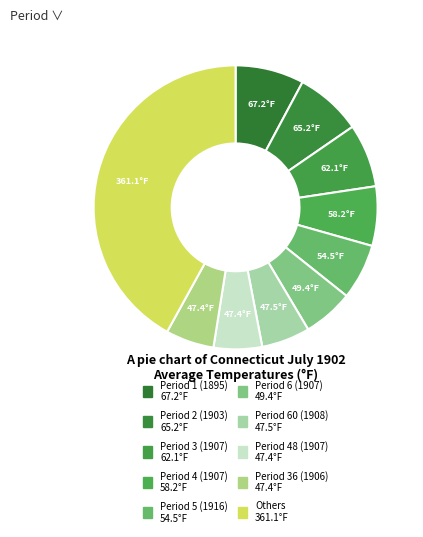

Count the number of slices in the pie.

10